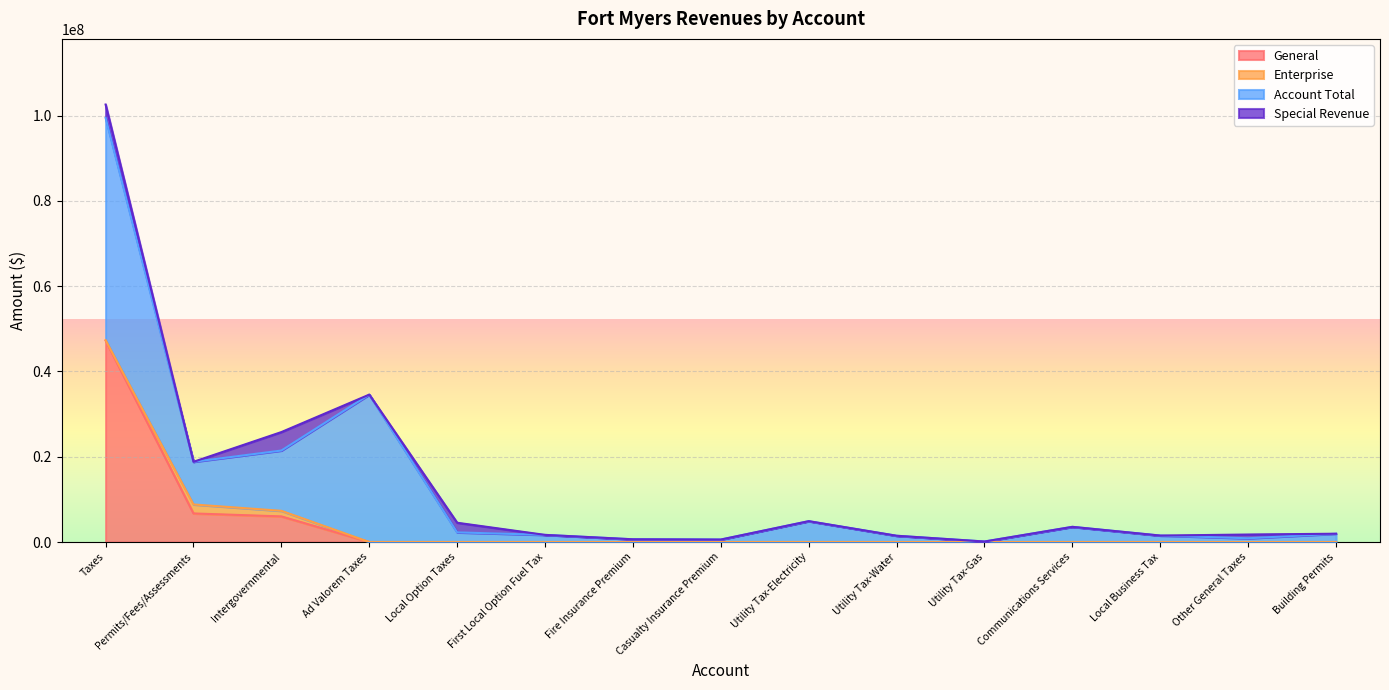

How many positive values does the Special Revenue series have?

4